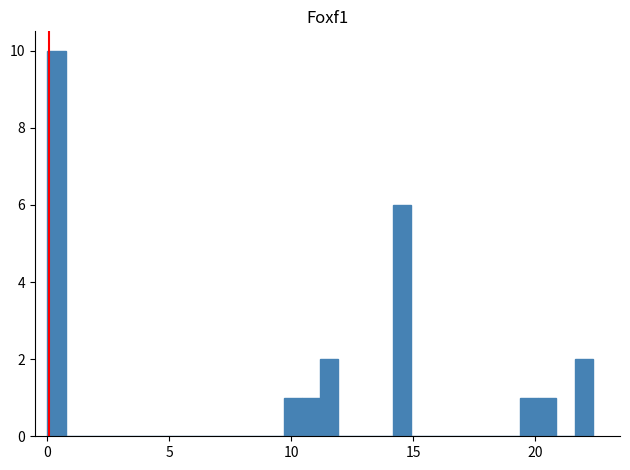

Around what value on the x-axis is the tallest bar? Give the approximate position of its centre, as read against the axis.

0.5